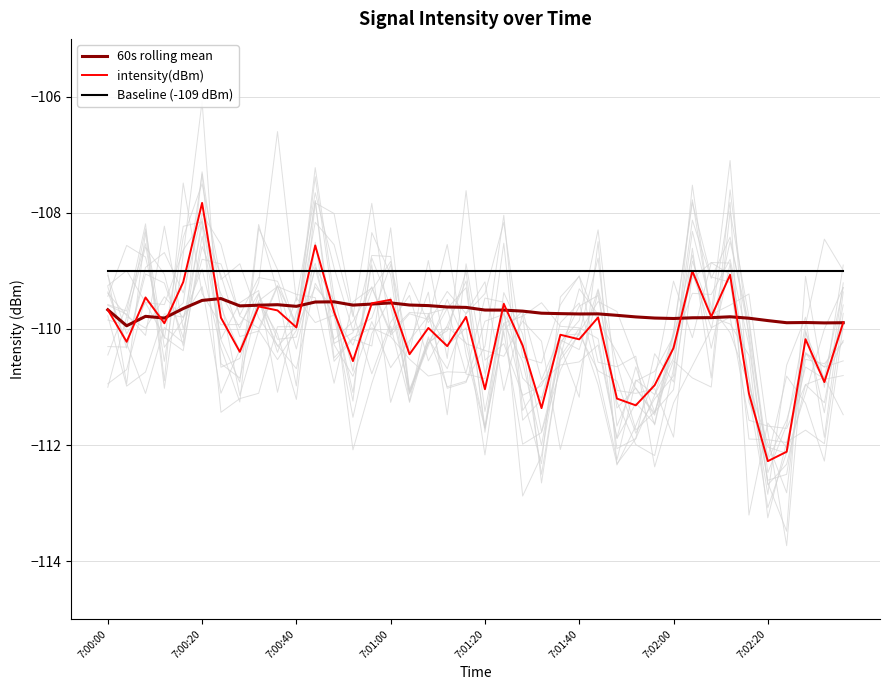

How many interior local valleys does the 60s rolling mean series have?

9